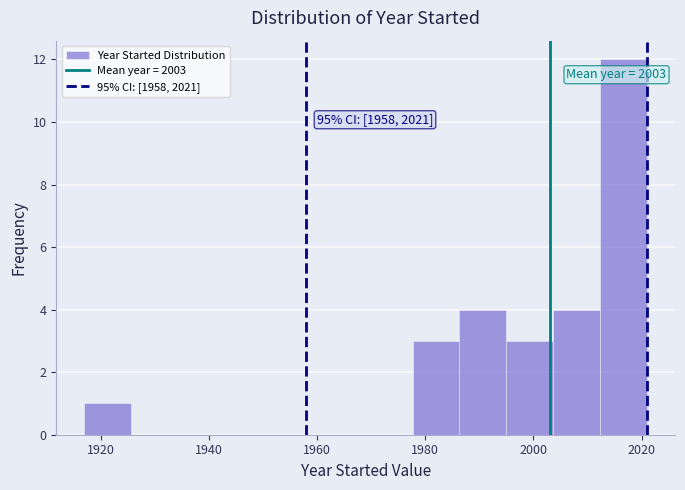

Which range on the x-axis has the tallest bar?

2012 to 2022